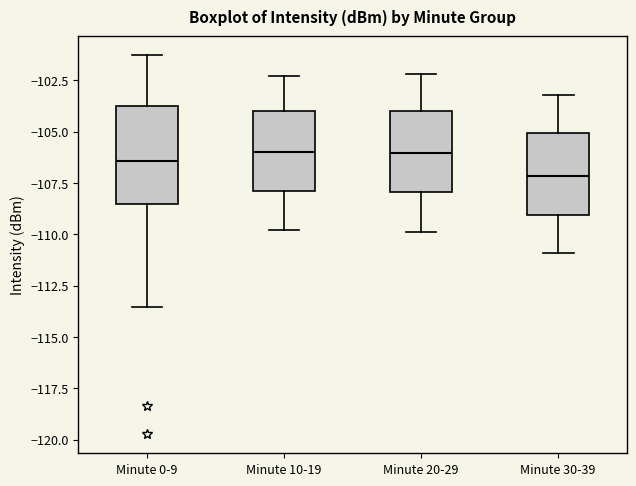

Reading left to right, transcribe this box plot: for each box, give where its median line is, the range the box spans, and where its two whiskers end, as read against the y-axis. The values are not printed on the chart, so give them approximately, as read against the axis.

Minute 0-9: median -106.5, box -108.5 to -103.5, whiskers -113.5 to -101.5
Minute 10-19: median -106.0, box -108.0 to -104.0, whiskers -110.0 to -102.5
Minute 20-29: median -106.0, box -108.0 to -104.0, whiskers -110.0 to -102.0
Minute 30-39: median -107.0, box -109.0 to -105.0, whiskers -111.0 to -103.0